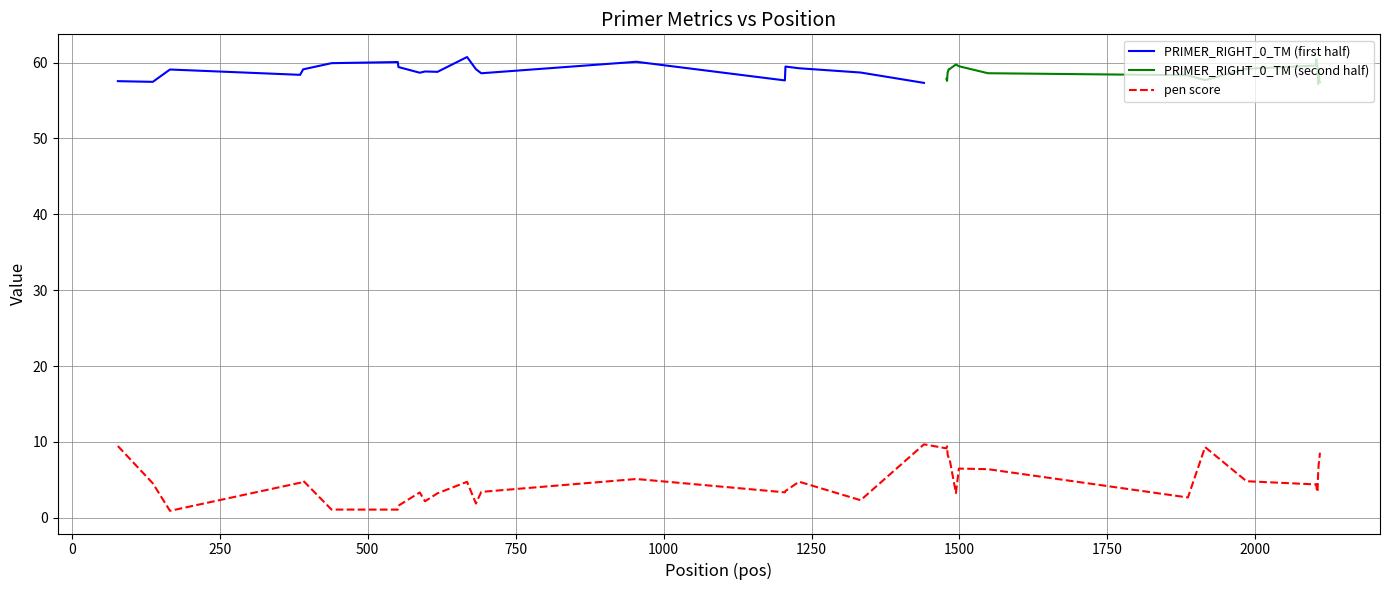

What is the highest value of the PRIMER_RIGHT_0_TM (first half) series?

60.7